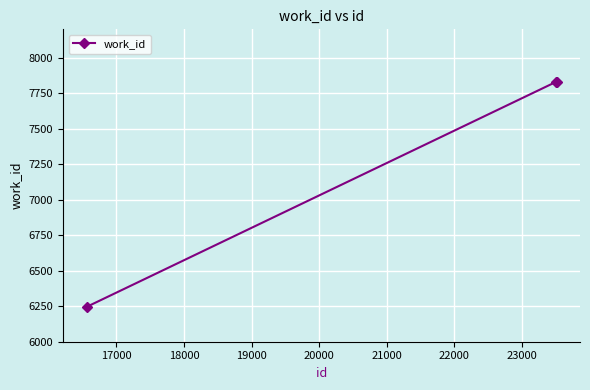

How many values are between 6245 and 7831?

3